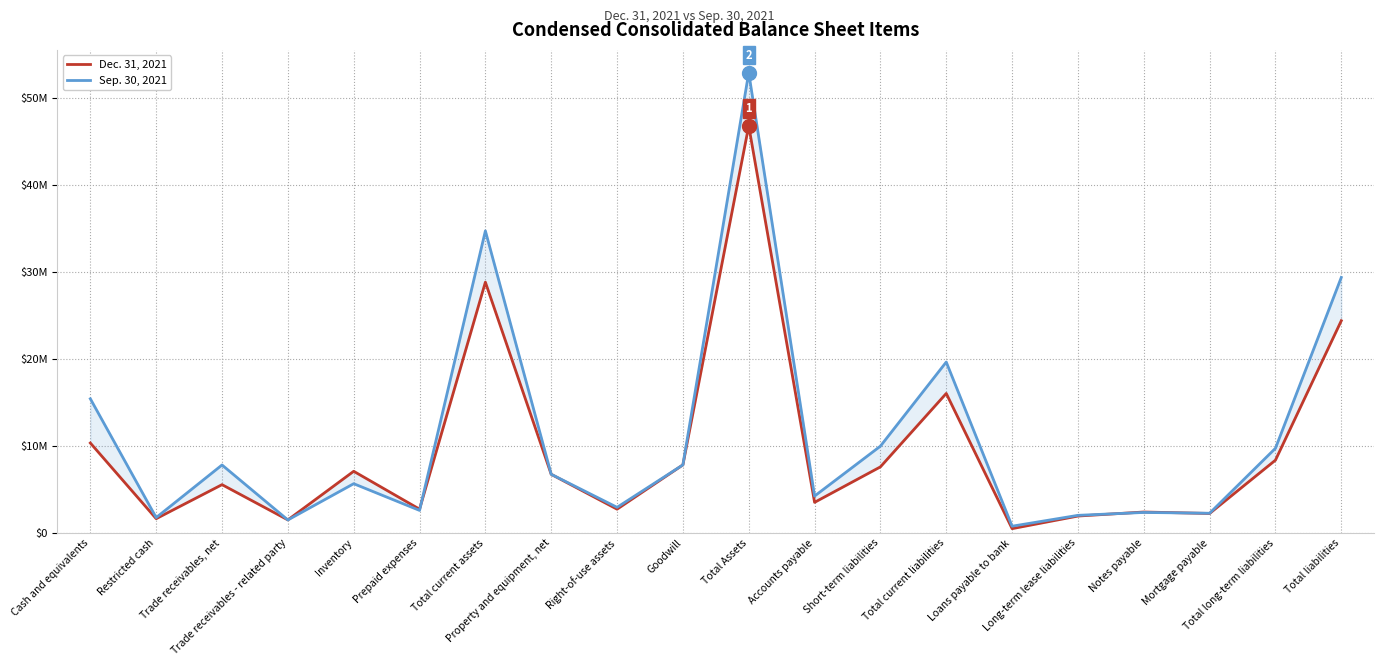

Where is Dec. 31, 2021 nearest to the value 23654162?

Total liabilities